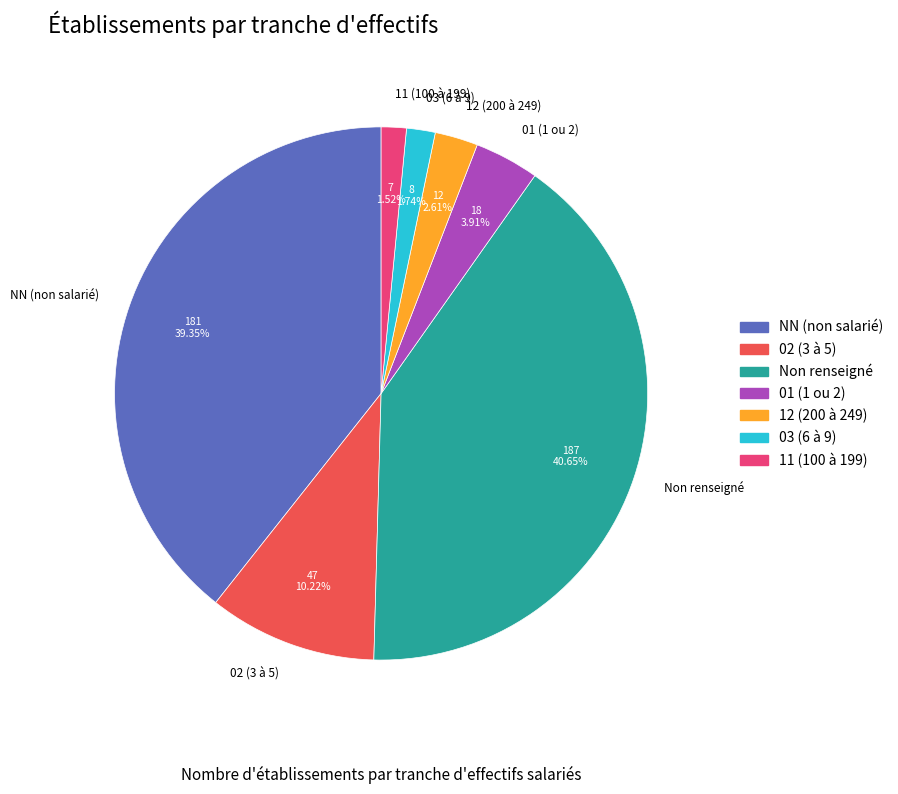

Approximately how many times larger is the value at NN (non salarié) compared to 02 (3 à 5)?

3.9